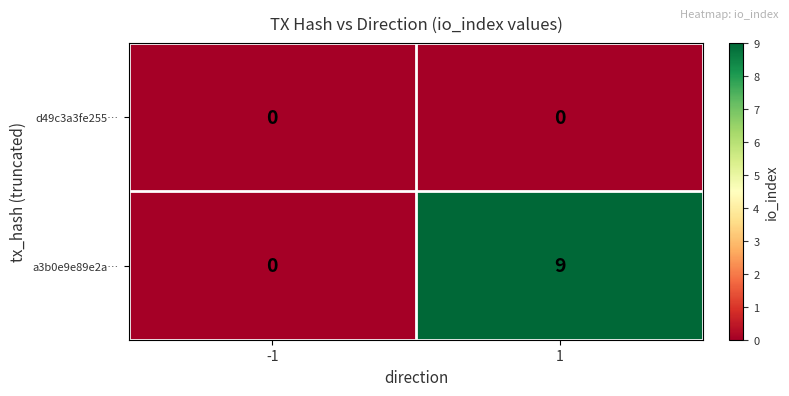

What is the greatest value displayed?

9